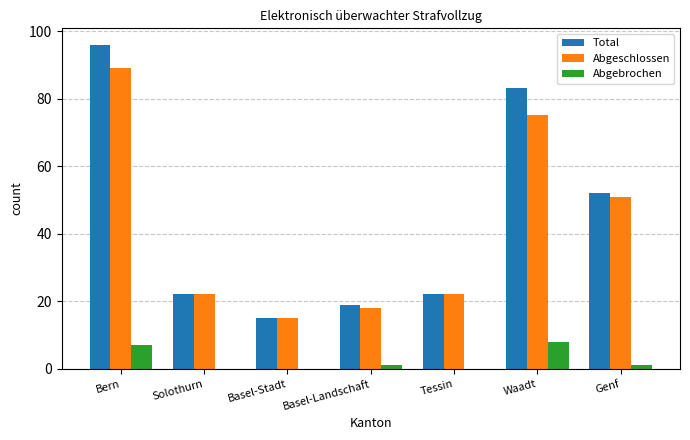

What is the average value of the Total series?

44